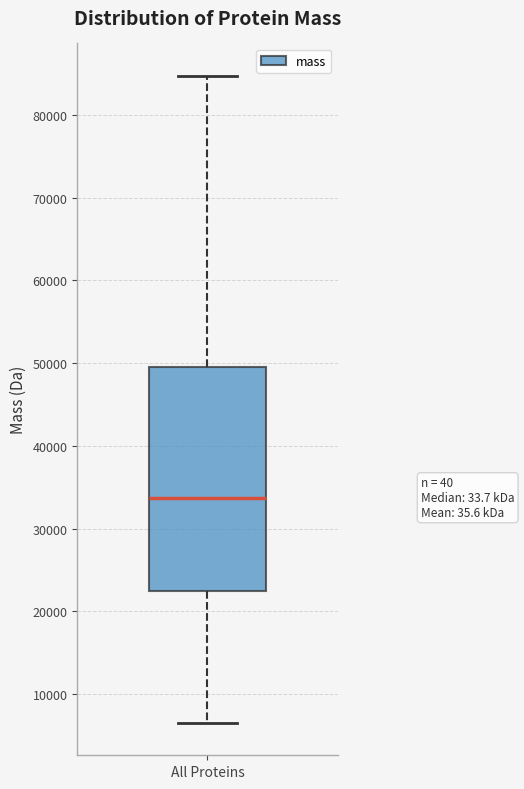

Where does the upper whisker of the box for All Proteins end on the y-axis? The values are not printed on the chart, so give them approximately, as read against the axis.

85000